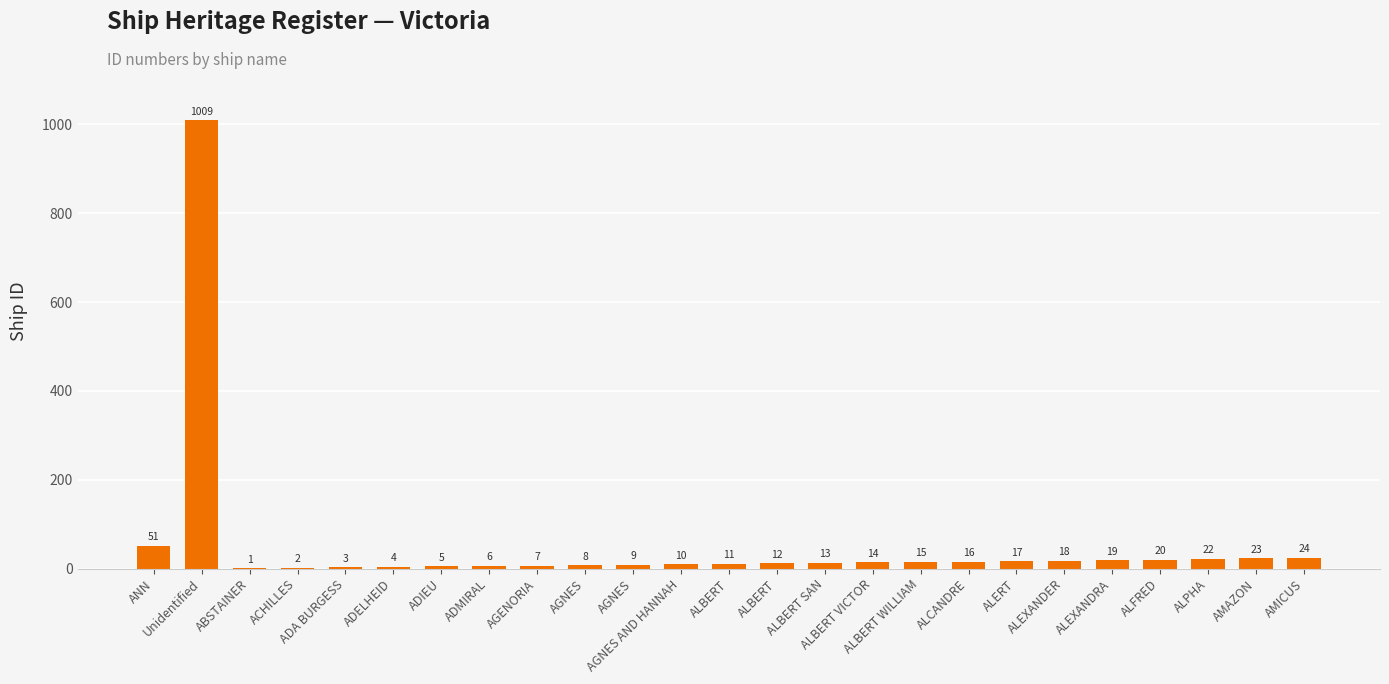

Are the bars horizontal?

No